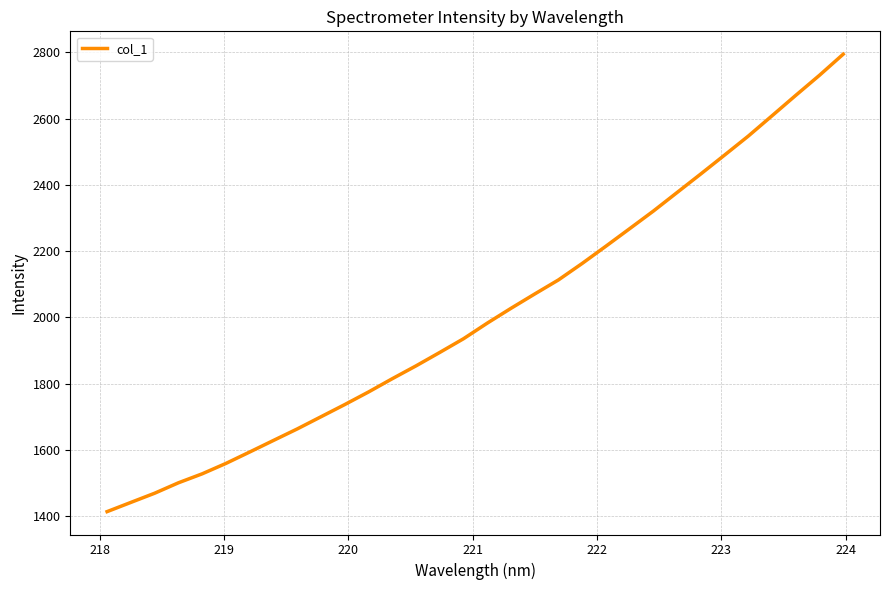

What is the greatest value displayed?

2794.3